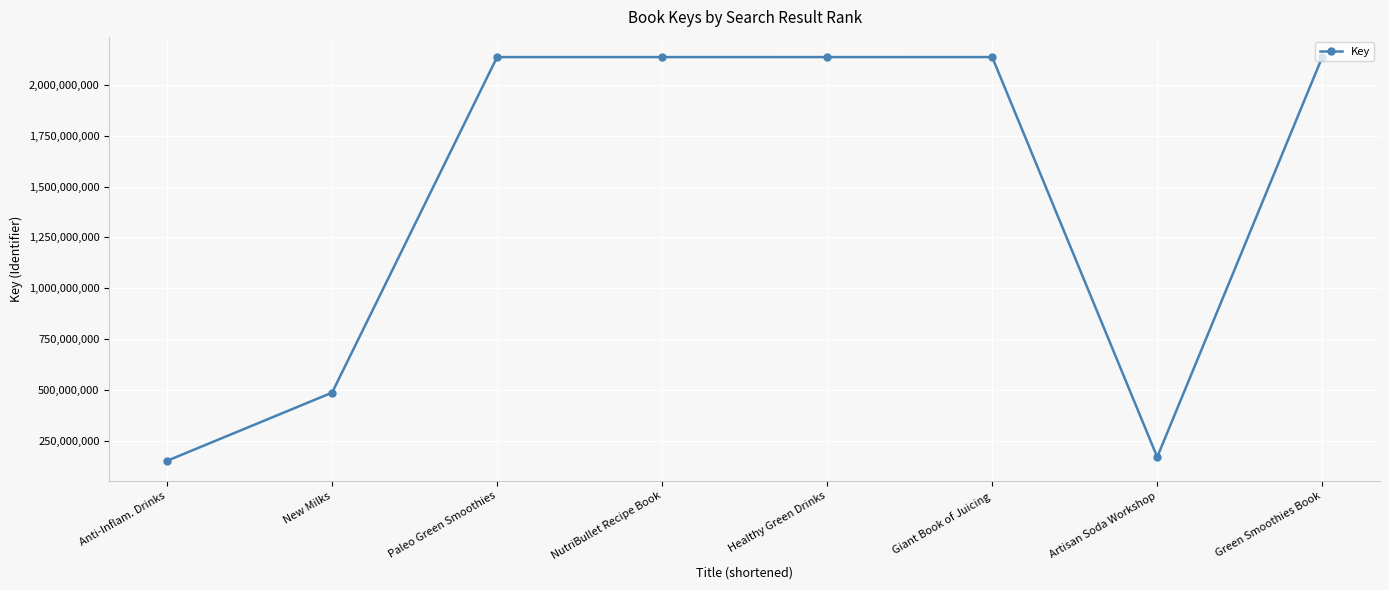

What is the label of the 3rd point from the right?

Giant Book of Juicing